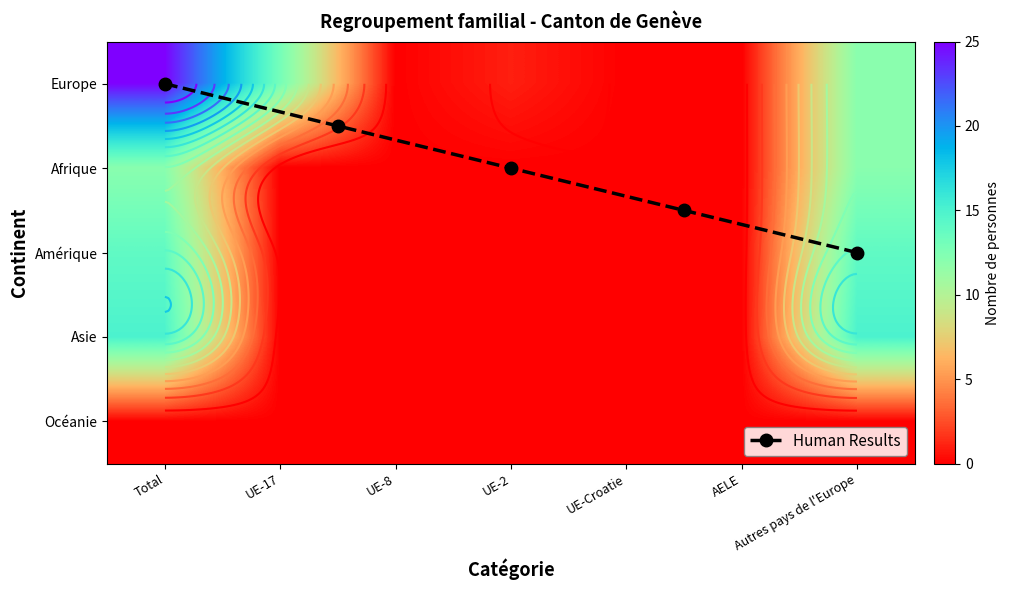

Is the value of Europe at Total greater than the value of Amérique at Total?

Yes